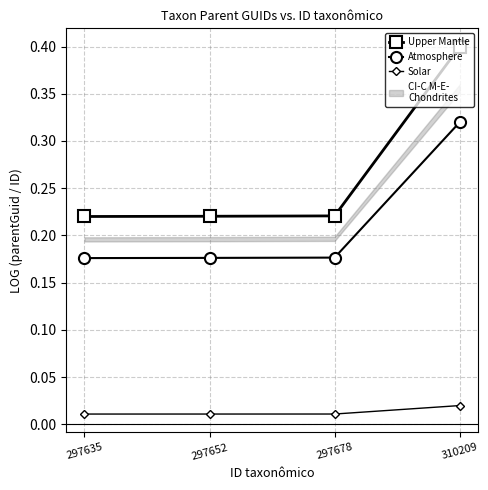

Is this an area chart (filled region under the line)?

No